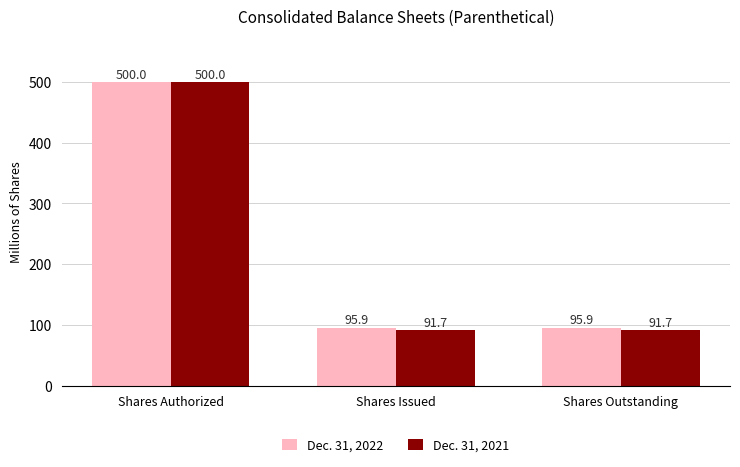

What position from the right is Shares Outstanding?

1